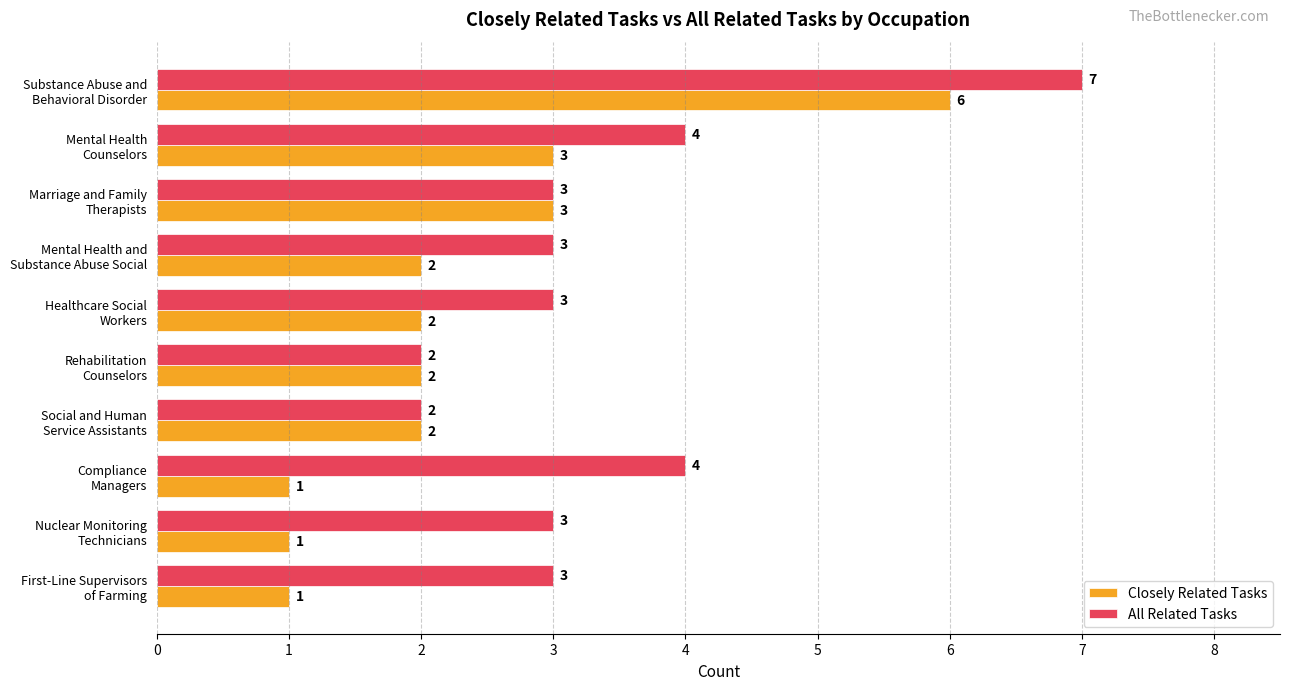

What is the sum of all All Related Tasks values?

34